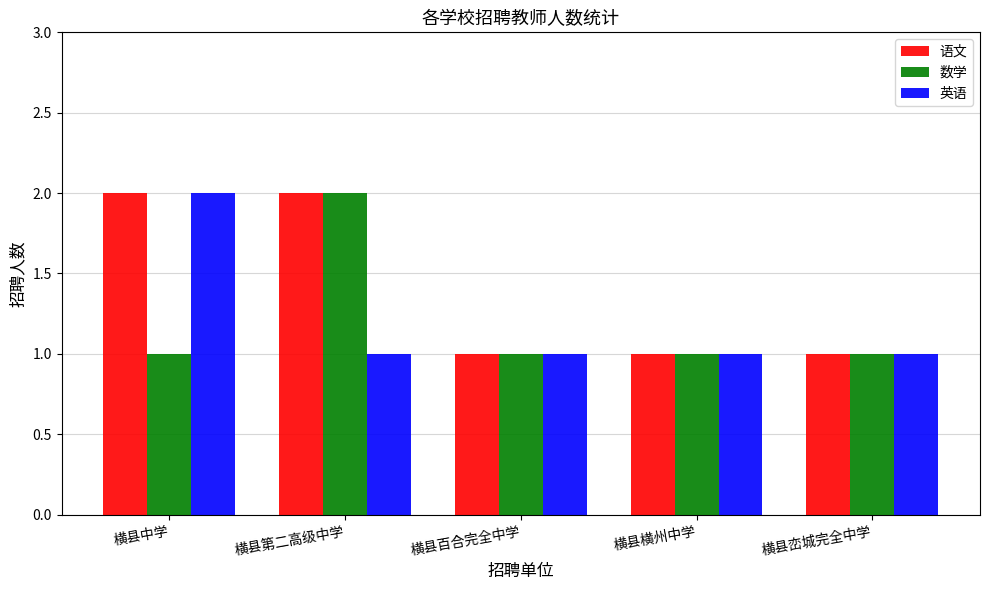

What are all the series names shown in the legend?

语文, 数学, 英语